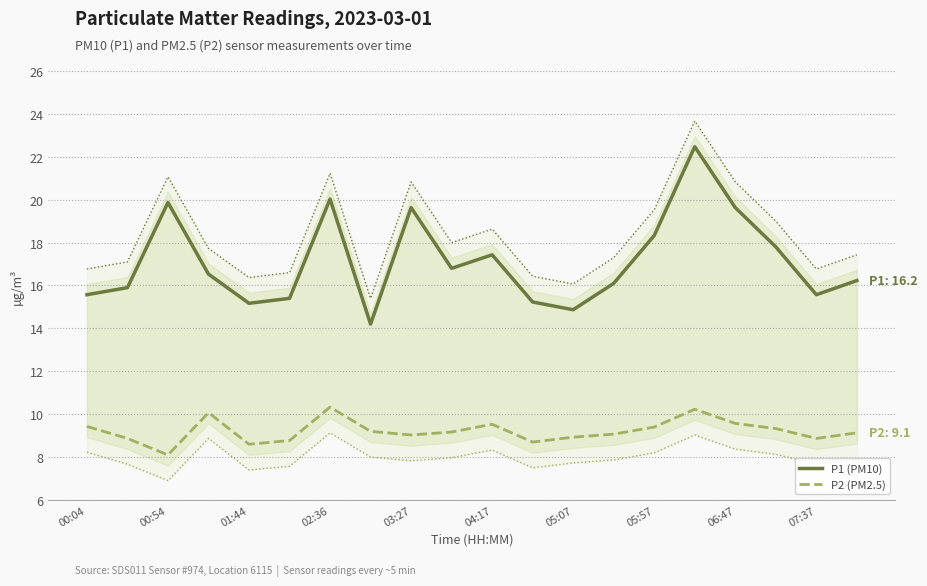

Reading left to right, what are all the values shown in this chart?

P1 (PM10): 15.6	15.9	19.9	16.5	15.2	15.4	20.0	14.2	19.6	16.8	17.4	15.2	14.9	16.1	18.3	22.5	19.6	17.8	15.6	16.2
P2 (PM2.5): 9.4	8.9	8.1	10.1	8.6	8.8	10.3	9.2	9.0	9.2	9.5	8.7	8.9	9.1	9.4	10.2	9.6	9.3	8.9	9.1